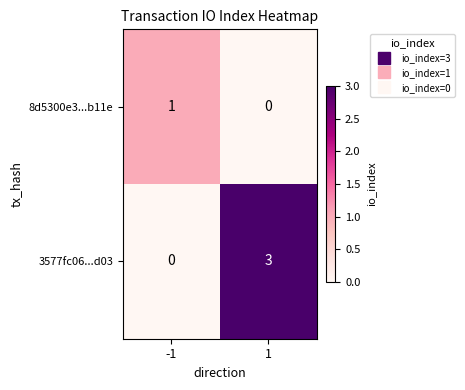

Reading right to left, list all the values displayed in this chart.

8d5300e3...b11e: 1=0	-1=1
3577fc06...d03: 1=3	-1=0